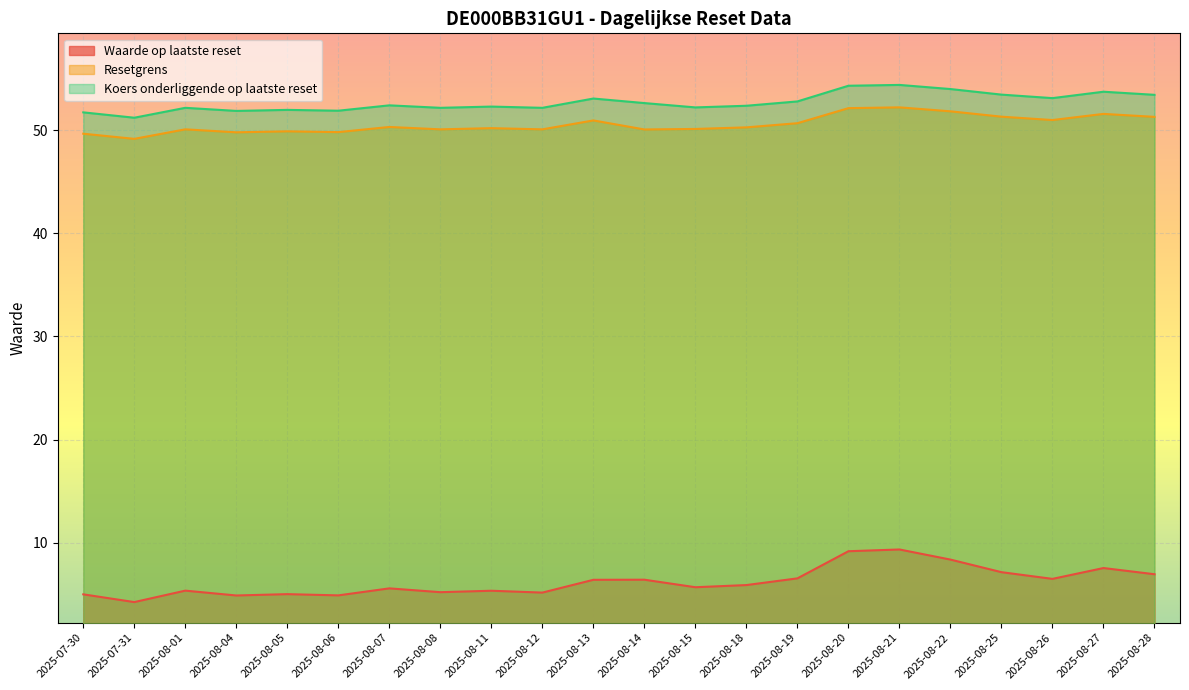

At which label is Resetgrens closest to 50?

2025-08-14